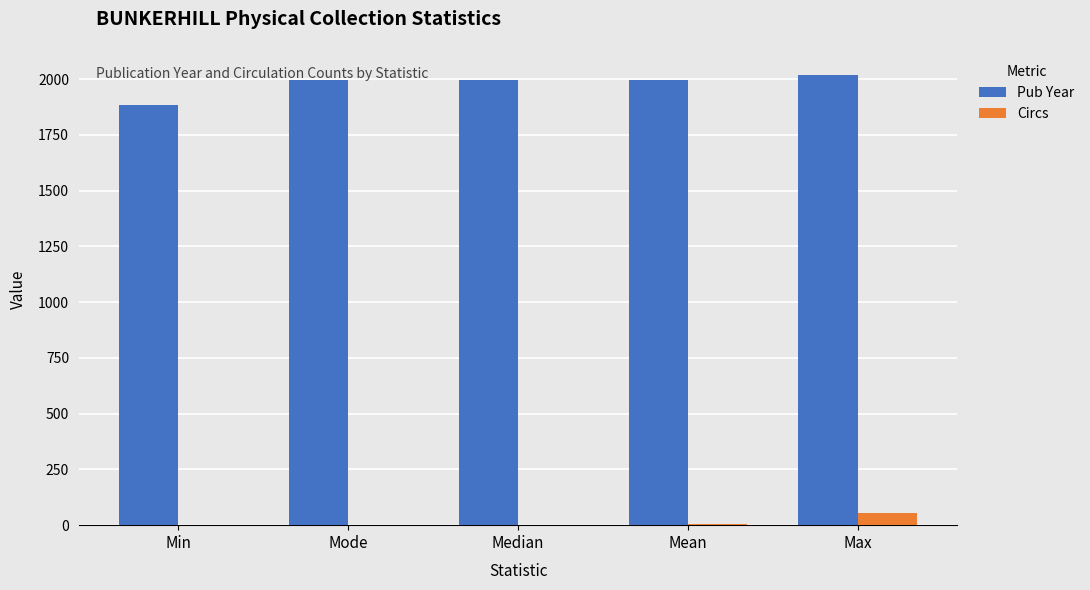

What is the sum of all Circs values?

62